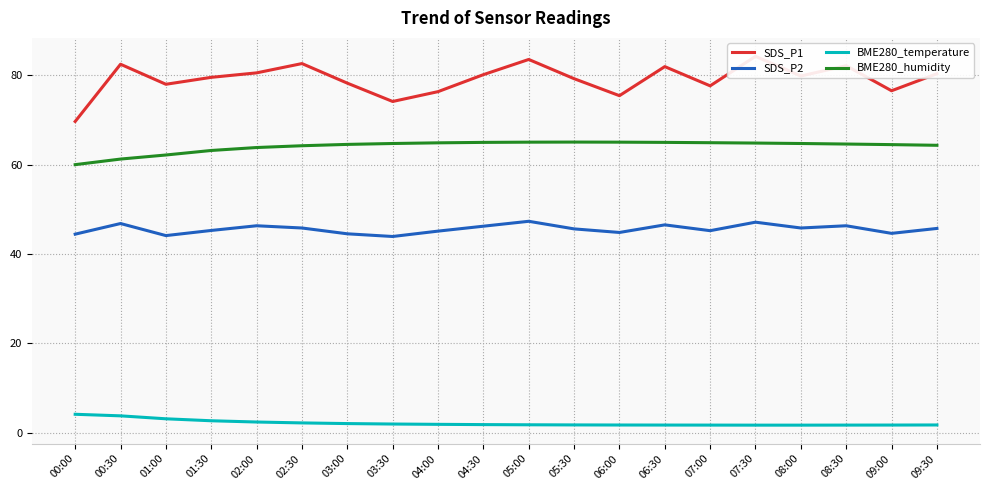

How many distinct data groups are displayed?

4